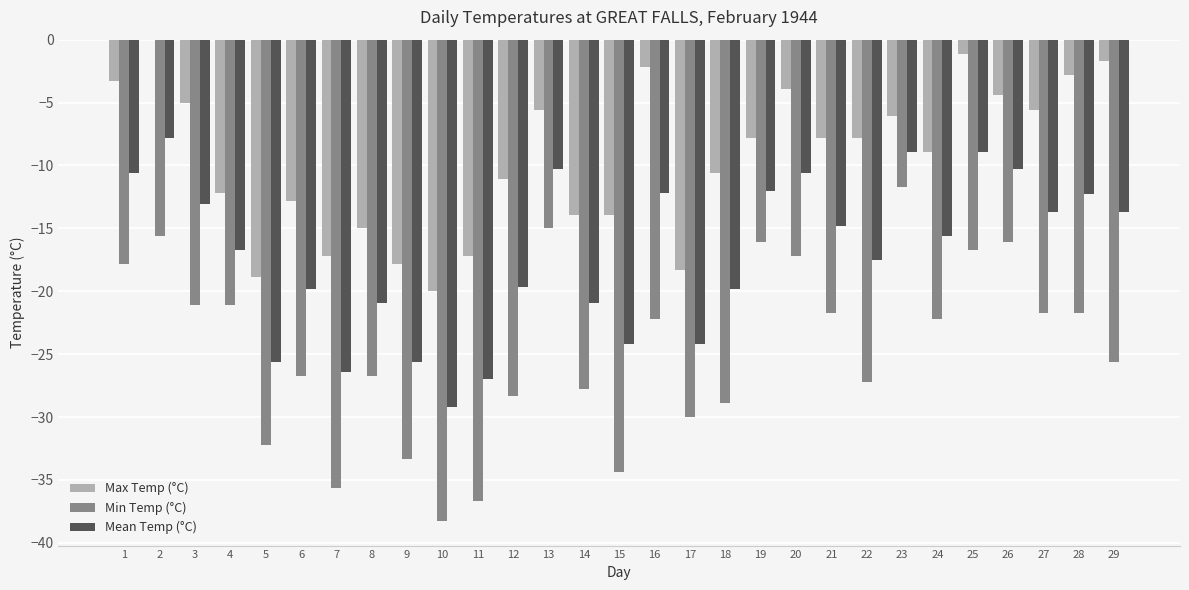

True or false: Max Temp (°C) has a value of -3.2 at 23.

False